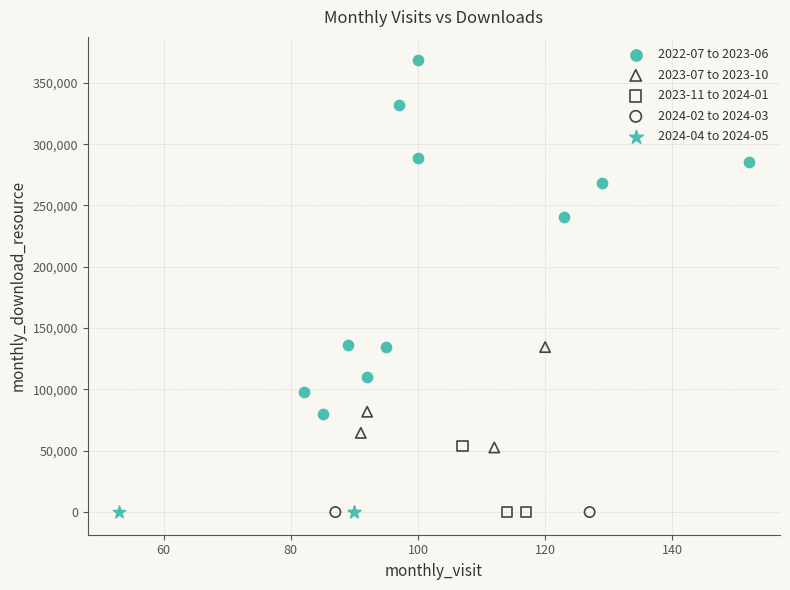

What are all the series names shown in the legend?

2022-07 to 2023-06, 2023-07 to 2023-10, 2023-11 to 2024-01, 2024-02 to 2024-03, 2024-04 to 2024-05